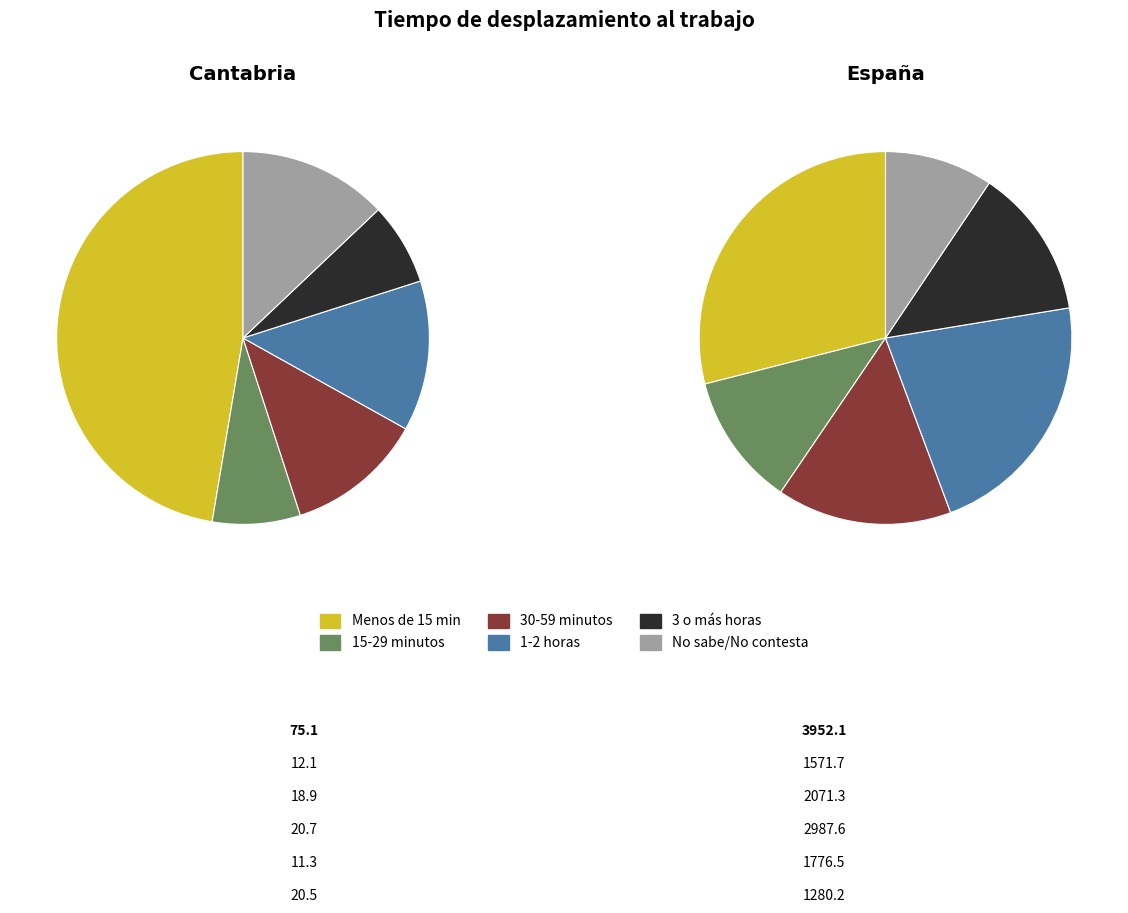

Combined, what portion of the pie is Cantabria and España?

100.0%